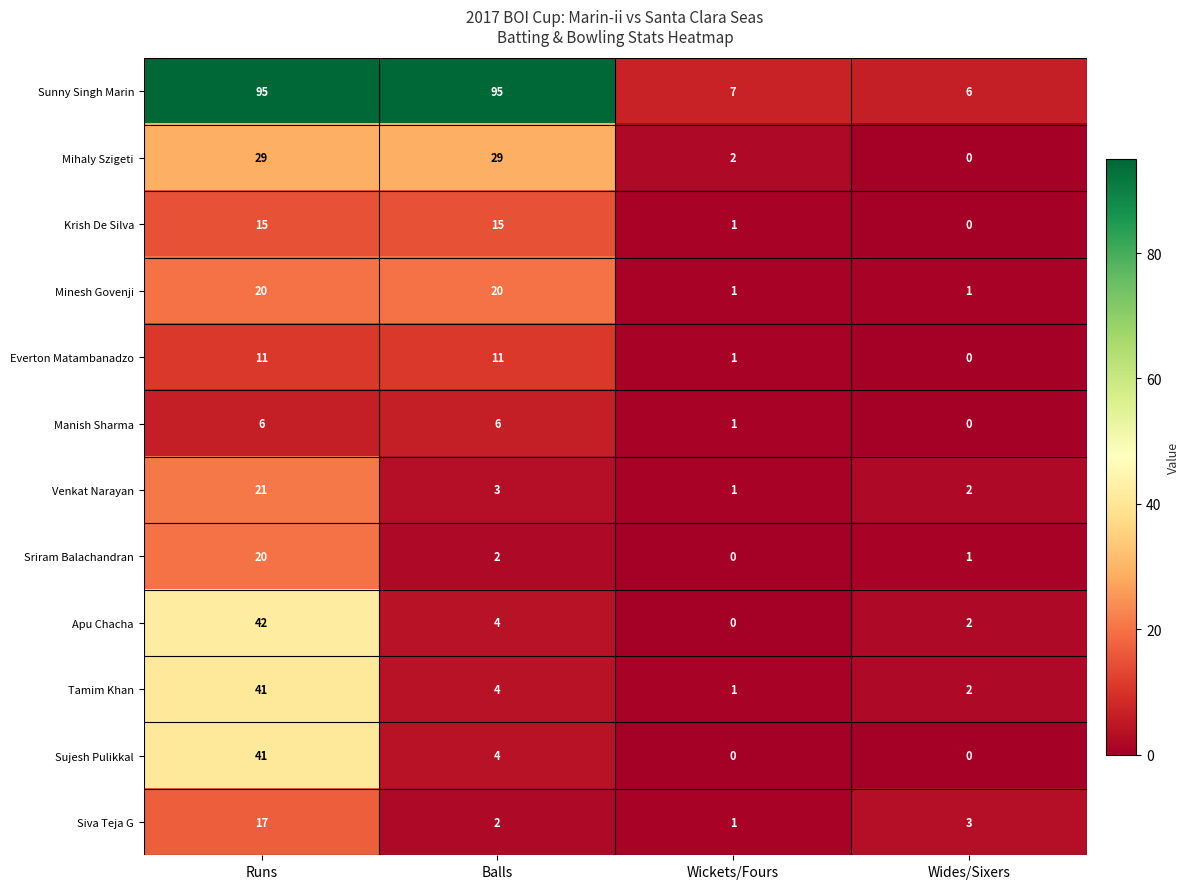

At how many categories does at least one series exceed 50?

2